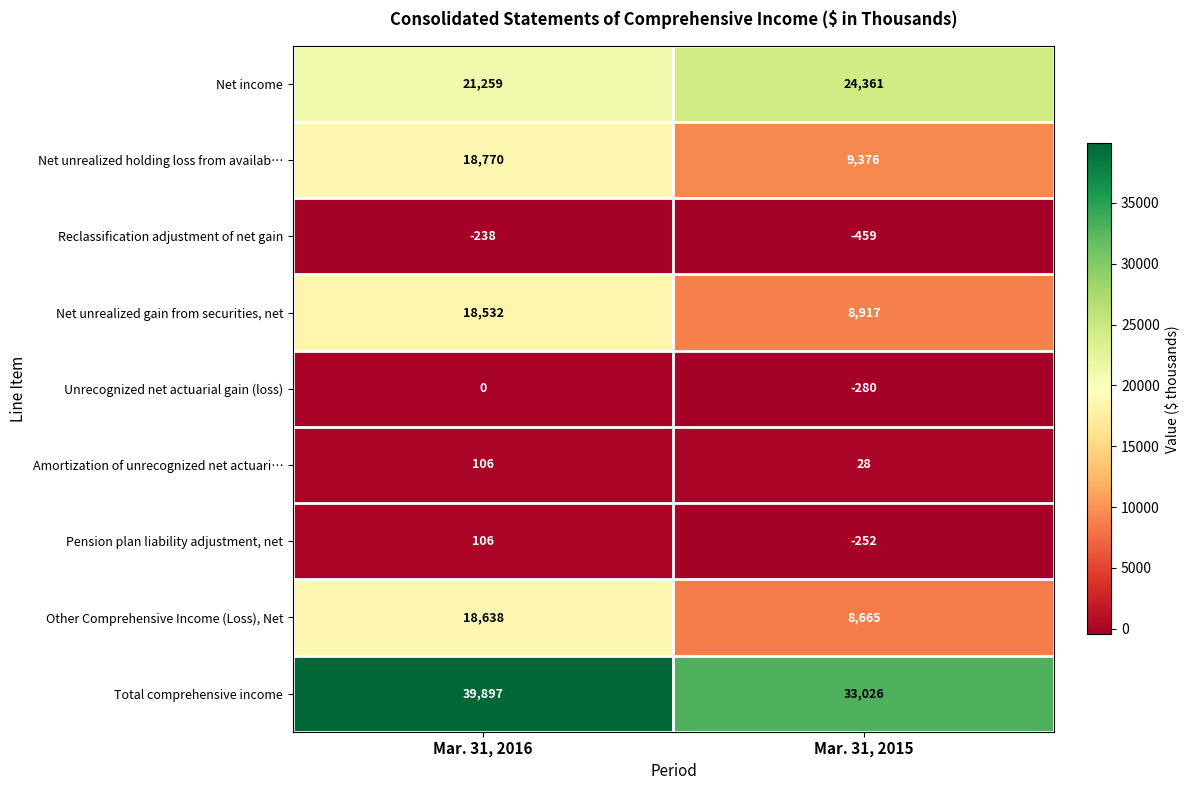

Reading right to left, list all the values displayed in this chart.

Net income: 24361	21259
Net unrealized holding loss from availab…: 9376	18770
Reclassification adjustment of net gain: -459	-238
Net unrealized gain from securities, net: 8917	18532
Unrecognized net actuarial gain (loss): -280	0
Amortization of unrecognized net actuari…: 28	106
Pension plan liability adjustment, net: -252	106
Other Comprehensive Income (Loss), Net: 8665	18638
Total comprehensive income: 33026	39897